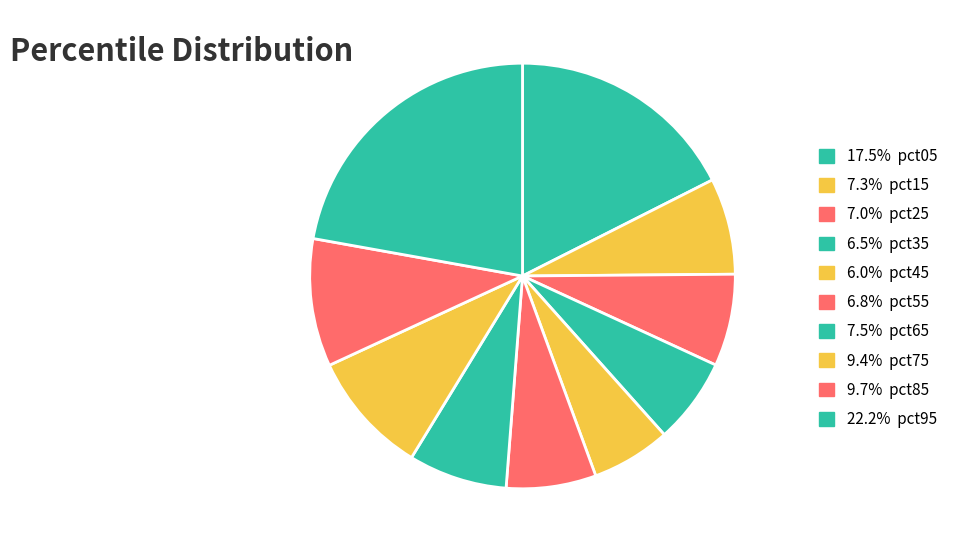

How many slices are in this pie chart?

10